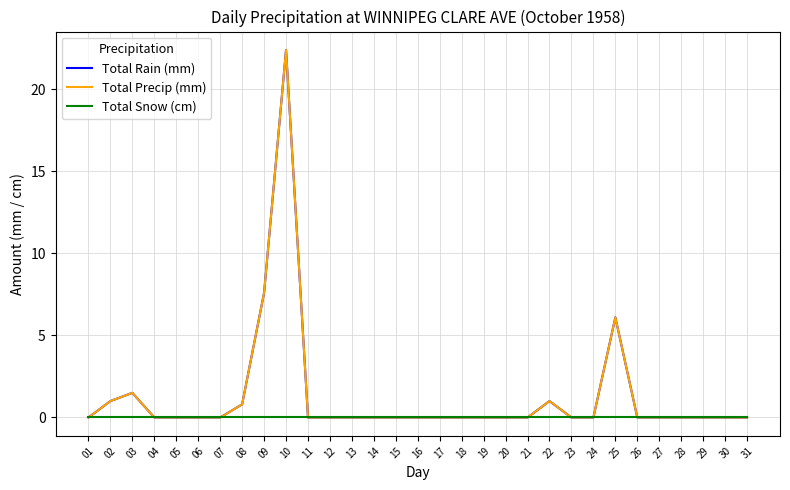

Is this an area chart (filled region under the line)?

No